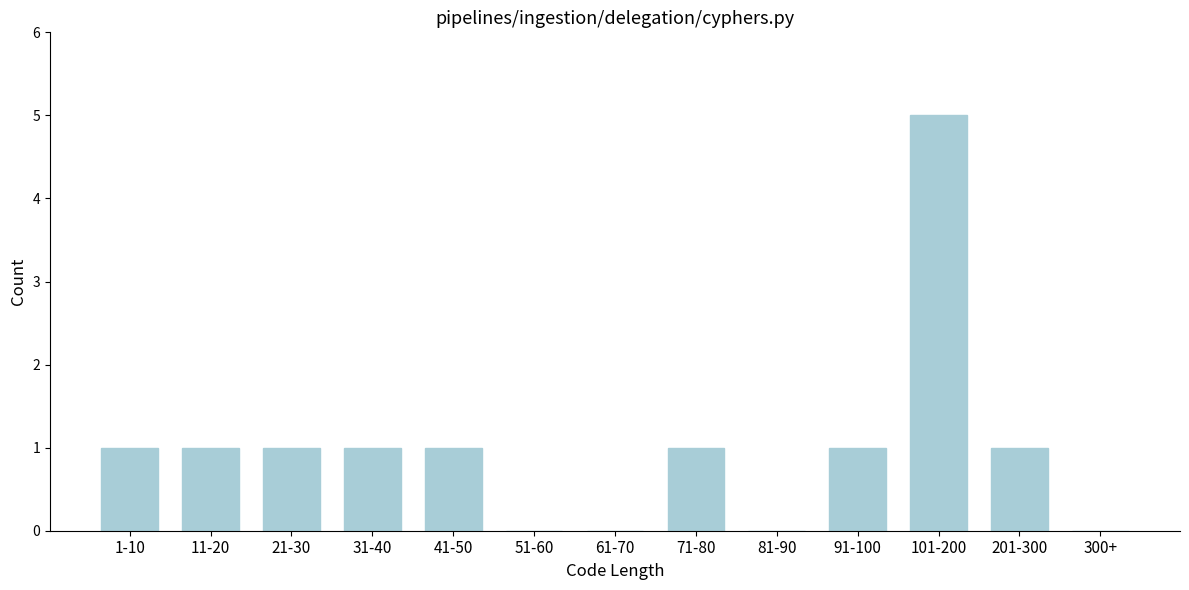

Reading right to left, transcribe all the data shown in this chart.

300+=0	201-300=1	101-200=5	91-100=1	81-90=0	71-80=1	61-70=0	51-60=0	41-50=1	31-40=1	21-30=1	11-20=1	1-10=1